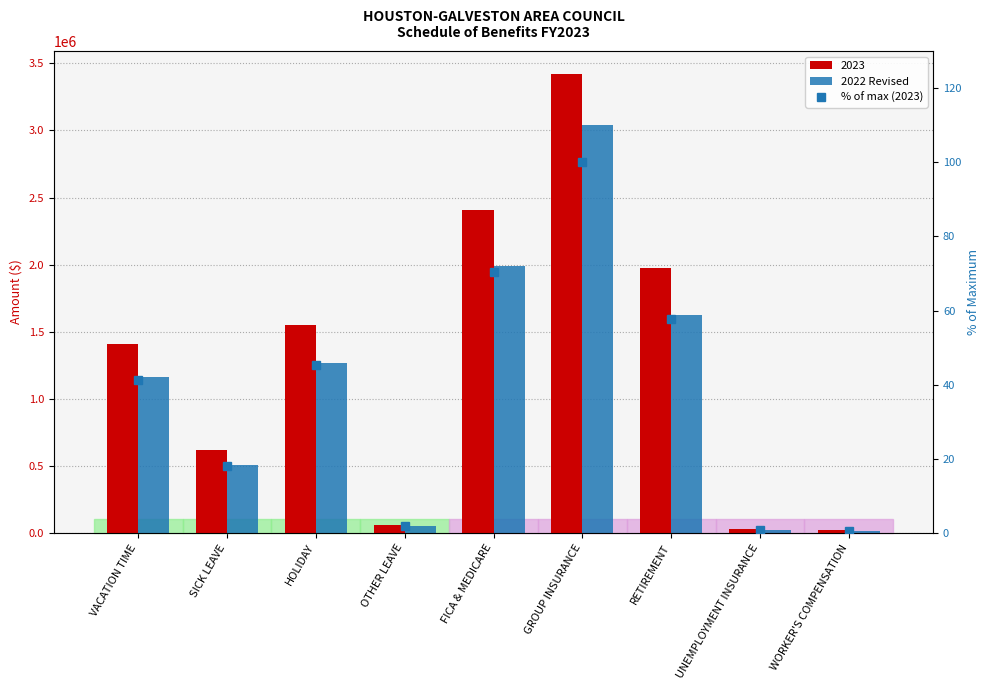

What position from the left is OTHER LEAVE?

4